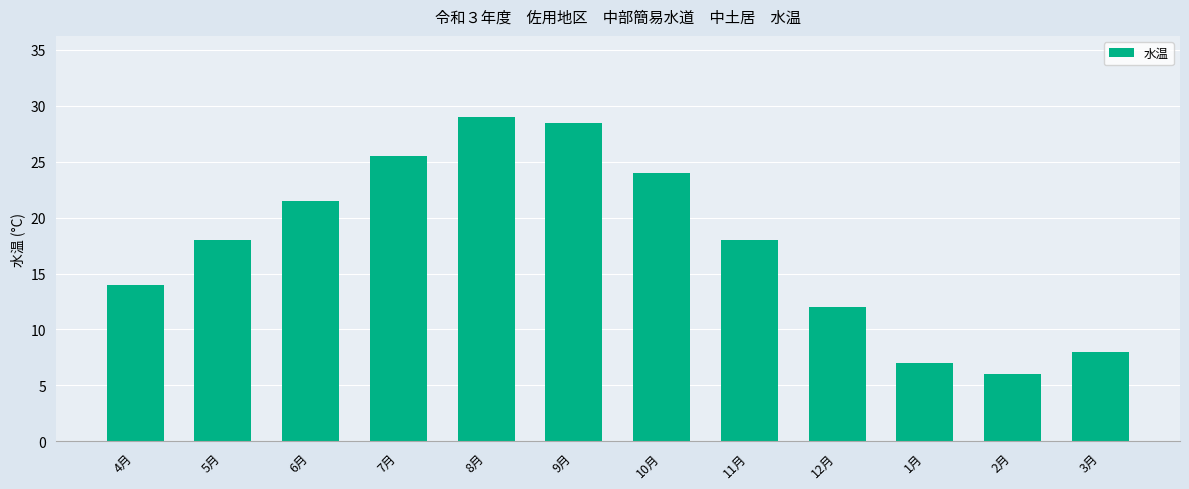

What is the minimum value shown in the chart?

6.0